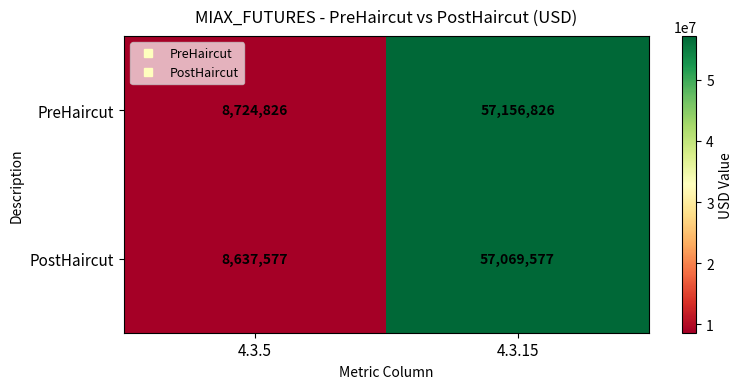

At which category does the chart reach its minimum across all series?

4.3.5